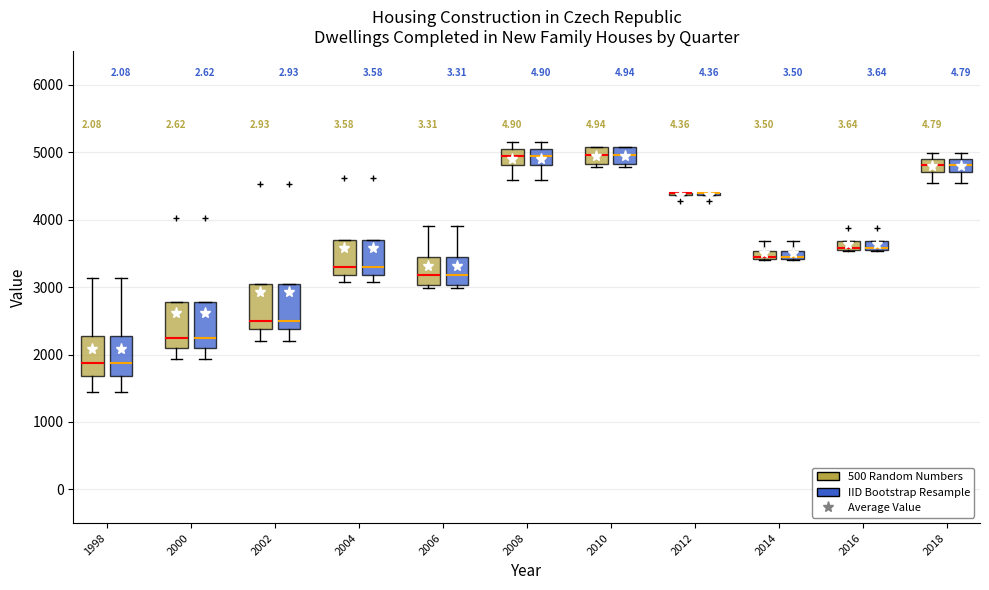

Where is the lower edge of the box for 2018 (IID Bootstrap Resample) on the y-axis? The values are not printed on the chart, so give them approximately, as read against the axis.

4700